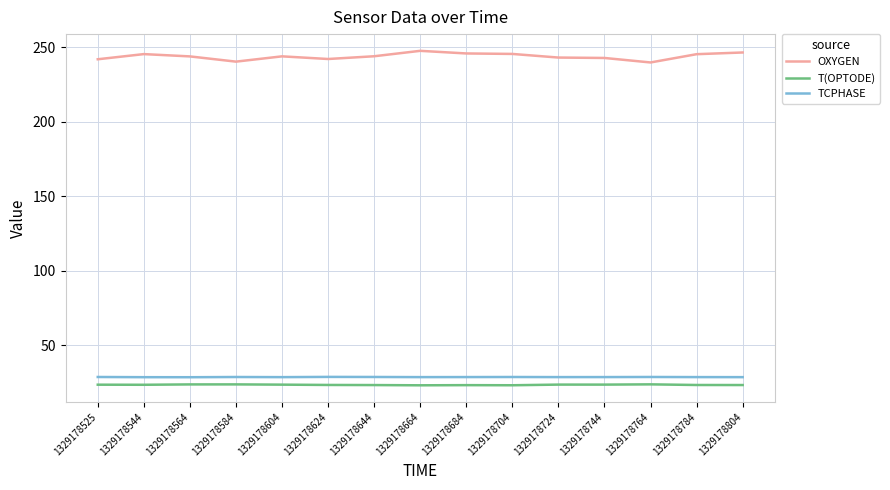

What is the highest value of the T(OPTODE) series?

23.9